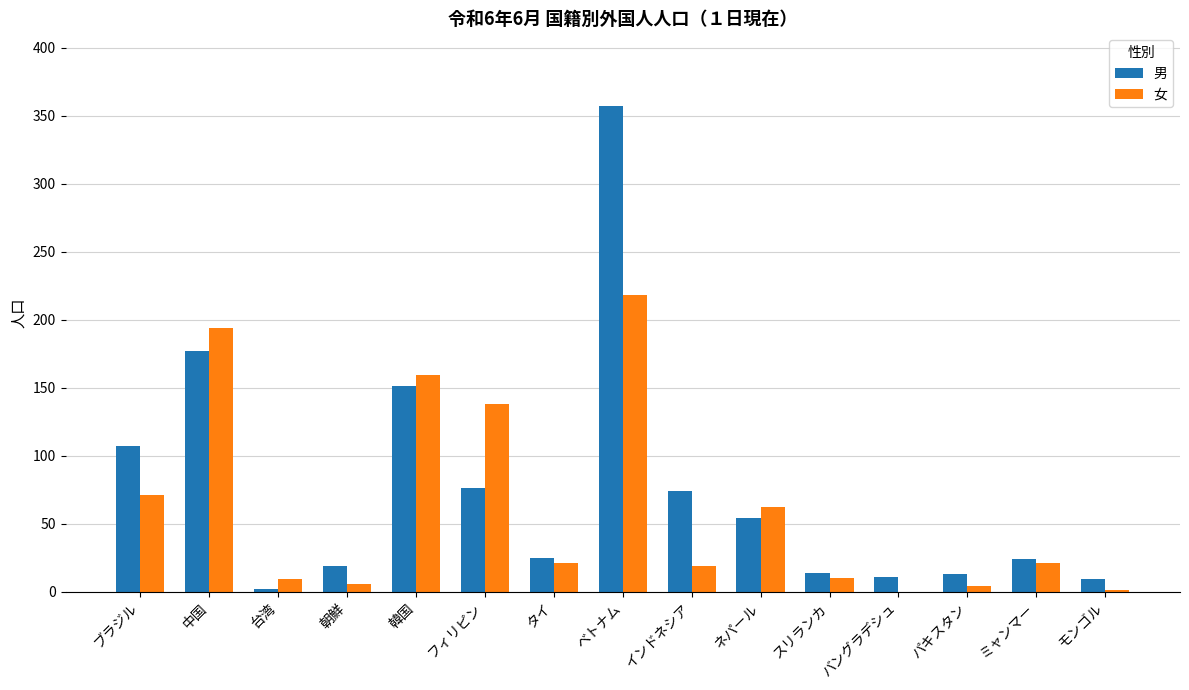

True or false: 女 has a value of 19 at インドネシア.

True